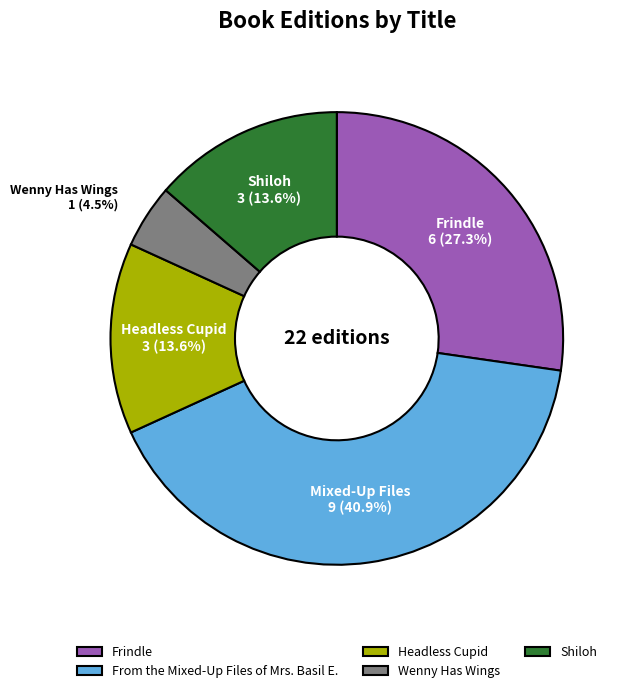

Is the sum of Frindle and Wenny Has Wings greater than half?

No